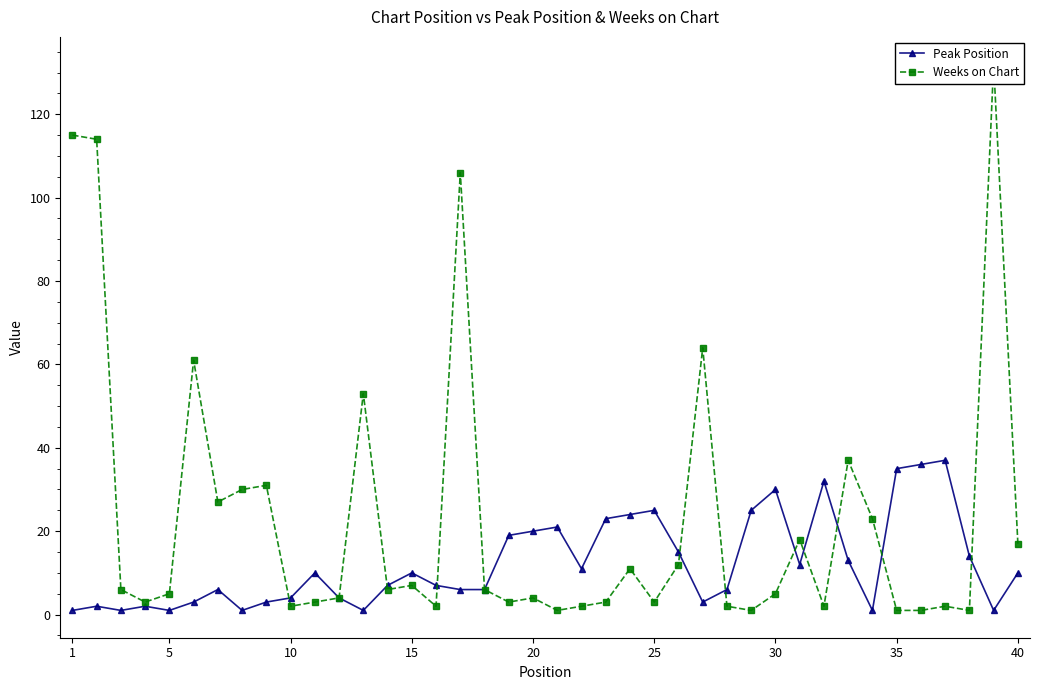

True or false: Weeks on Chart and Peak Position cross at least once.

True